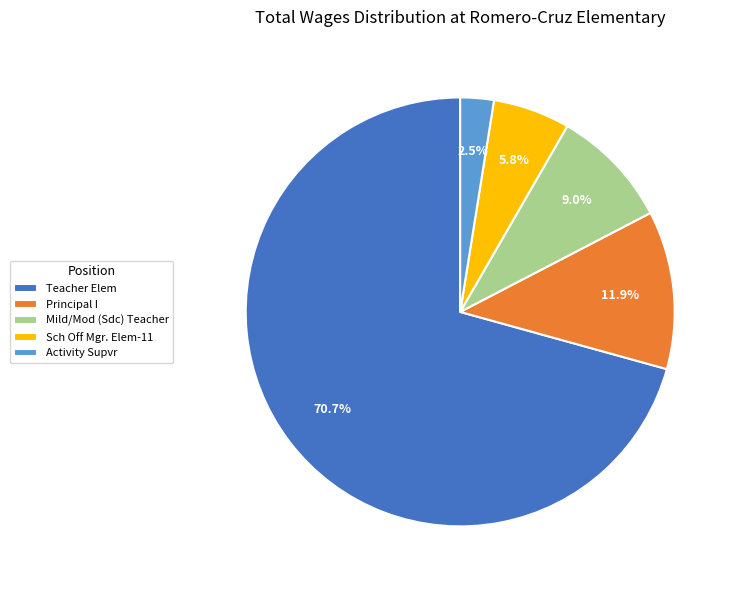

Between Mild/Mod (Sdc) Teacher and Principal I, which is larger?

Principal I